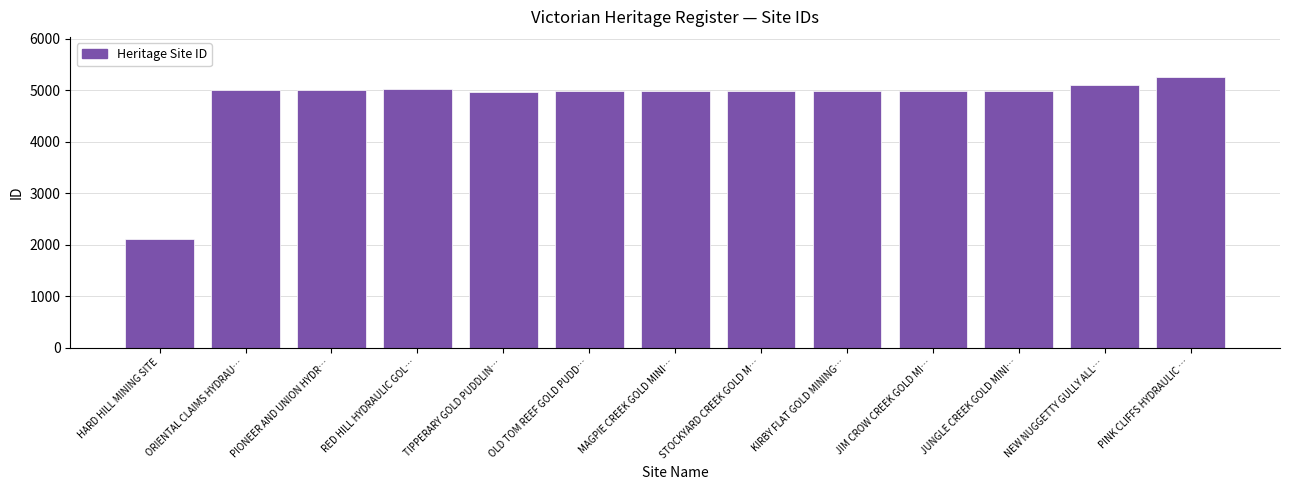

At which label does the data first exceed 4981?

ORIENTAL CLAIMS HYDRAU…